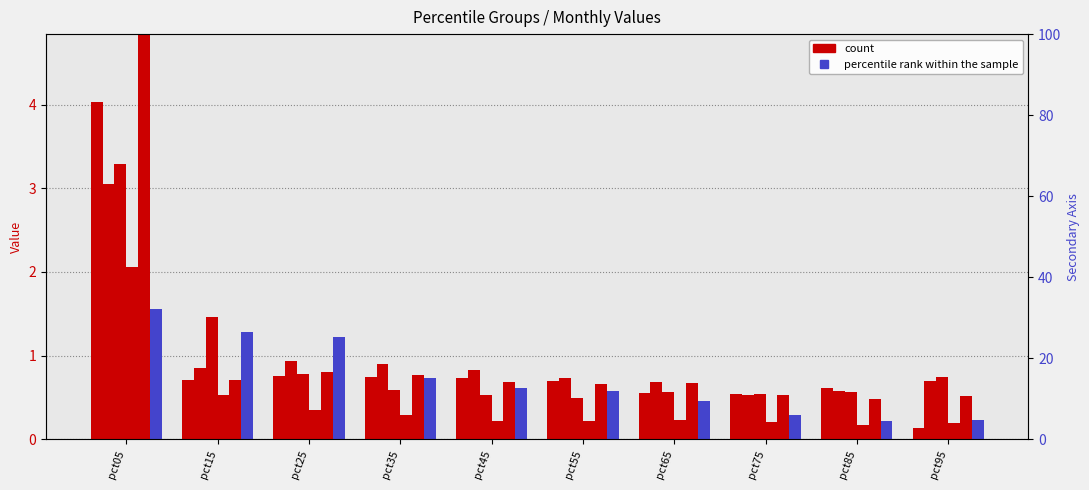

What is the value of the May bar at the 3rd from the left?

0.8